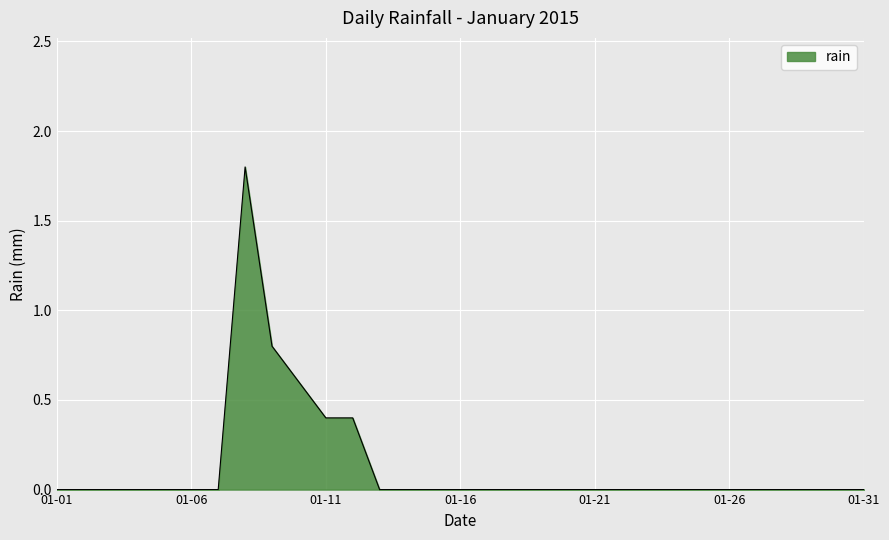

What is the greatest value displayed?

1.8